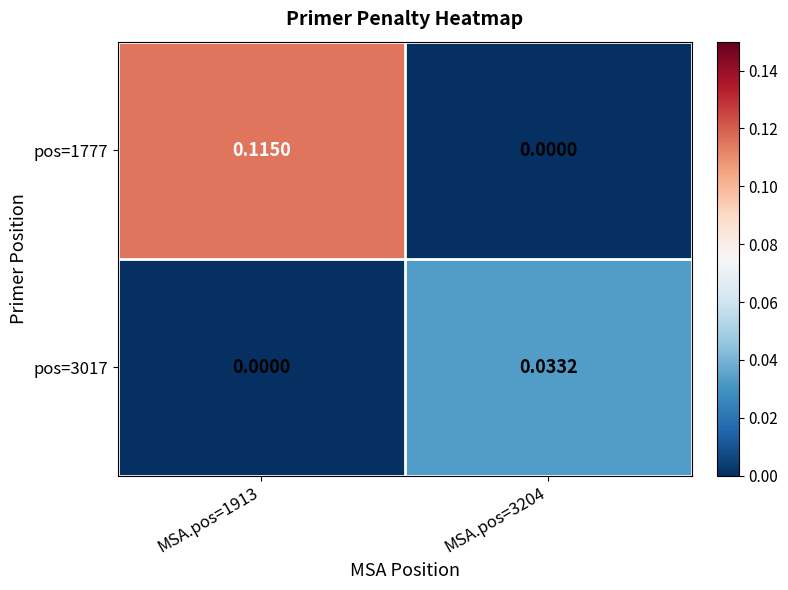

Is the value of pos=1777 at MSA.pos=3204 greater than the value of pos=3017 at MSA.pos=3204?

No